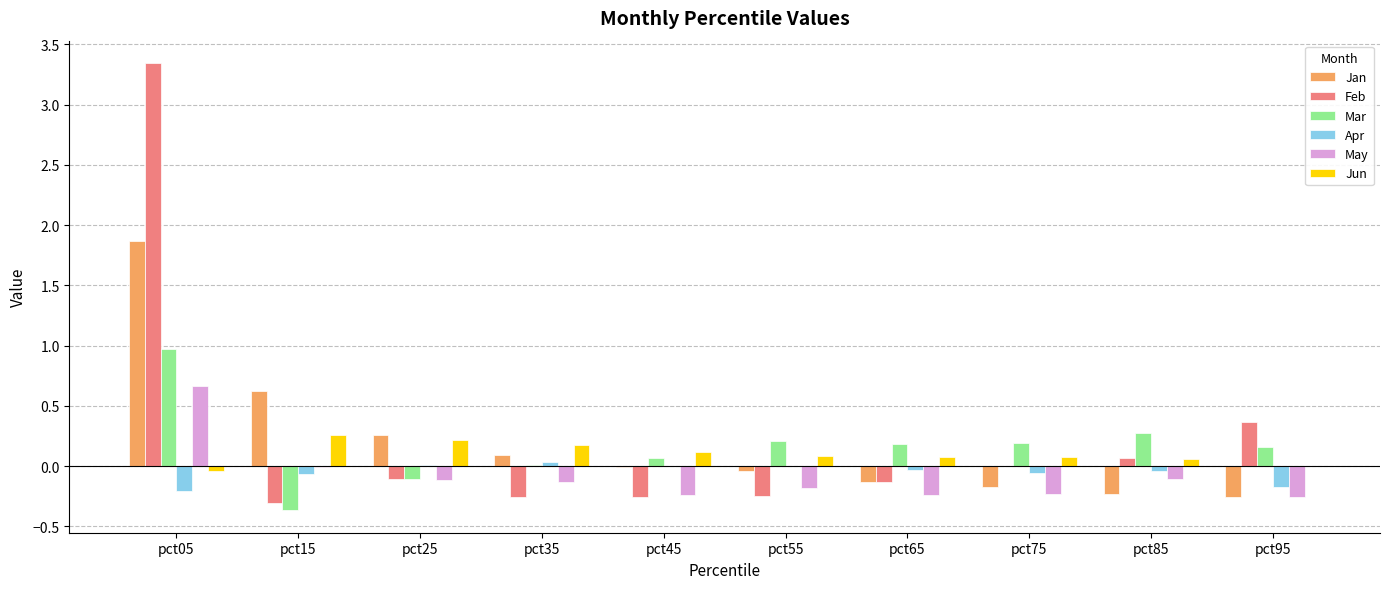

Which series has the largest total across all categories?

Feb